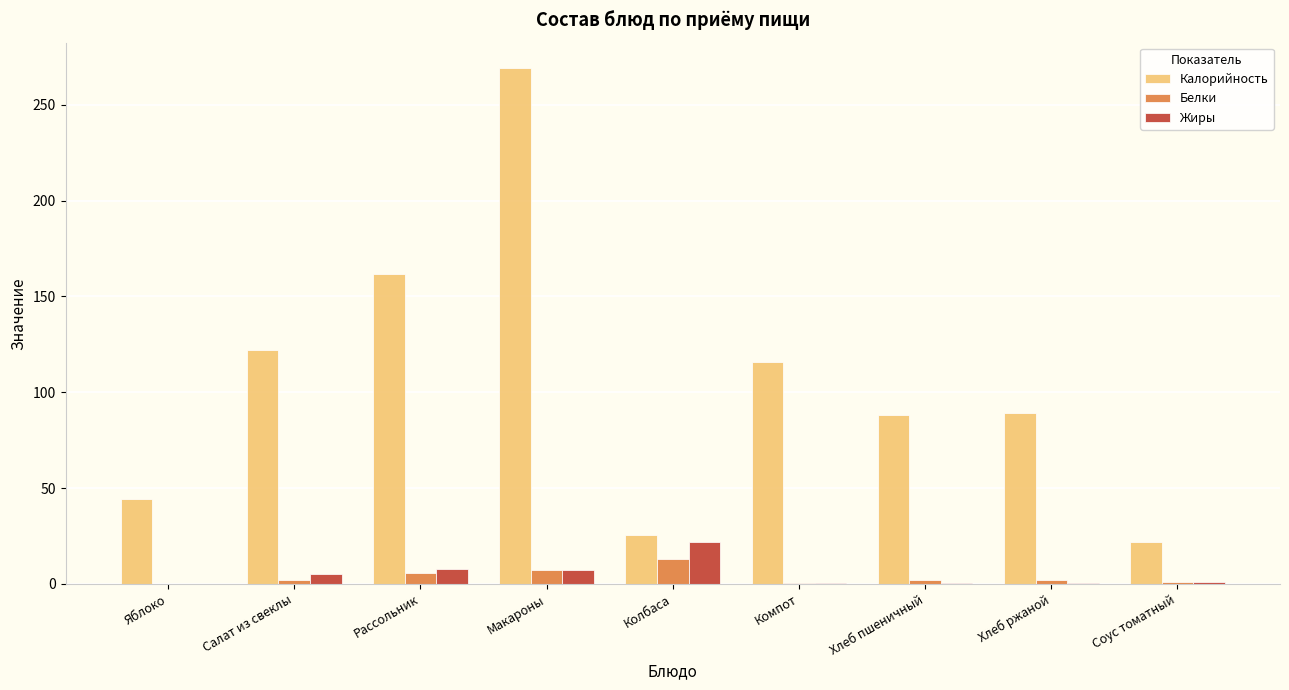

The value of Жиры at Яблоко is -14.9. True or false?

False